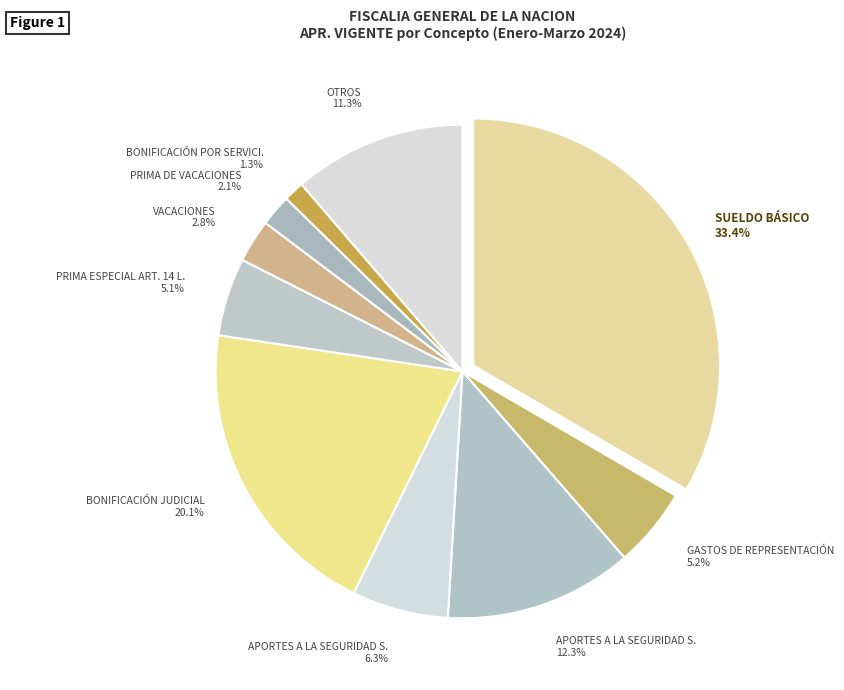

Is there a majority slice in this chart?

No